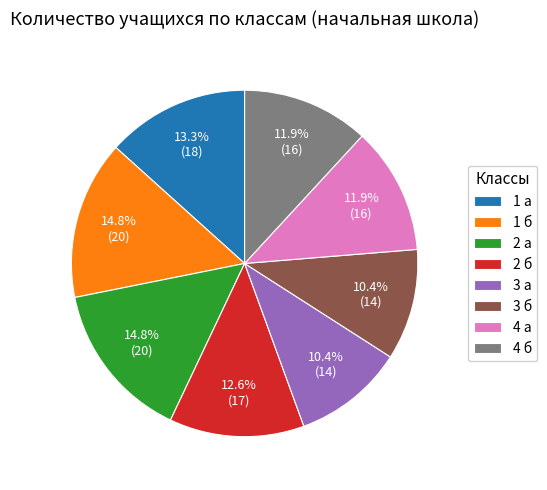

True or false: 3 б accounts for 10% of the total.

True